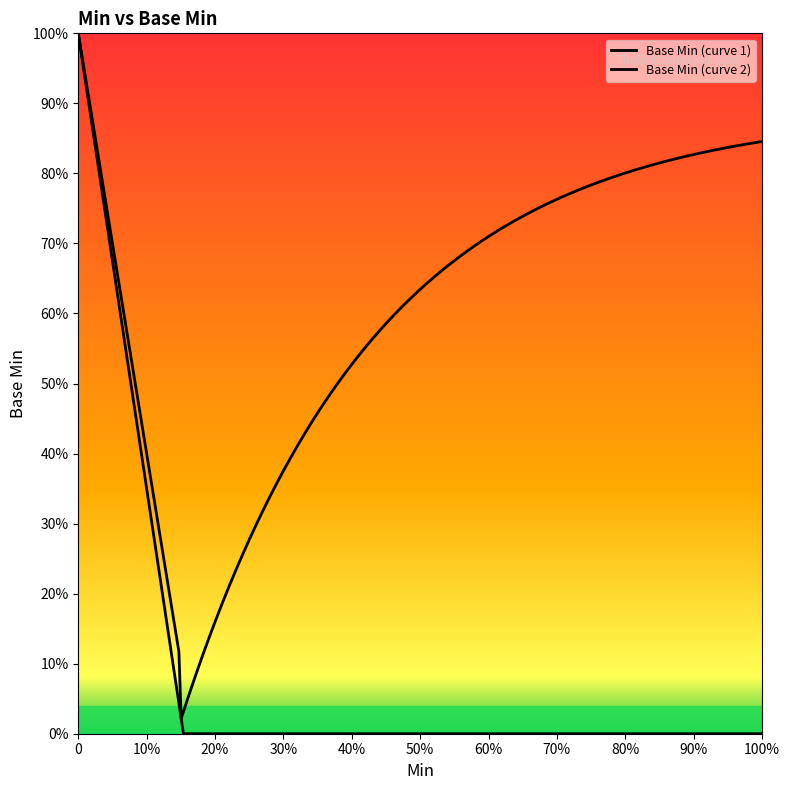

Does the chart display data point markers on the line(s)?

No